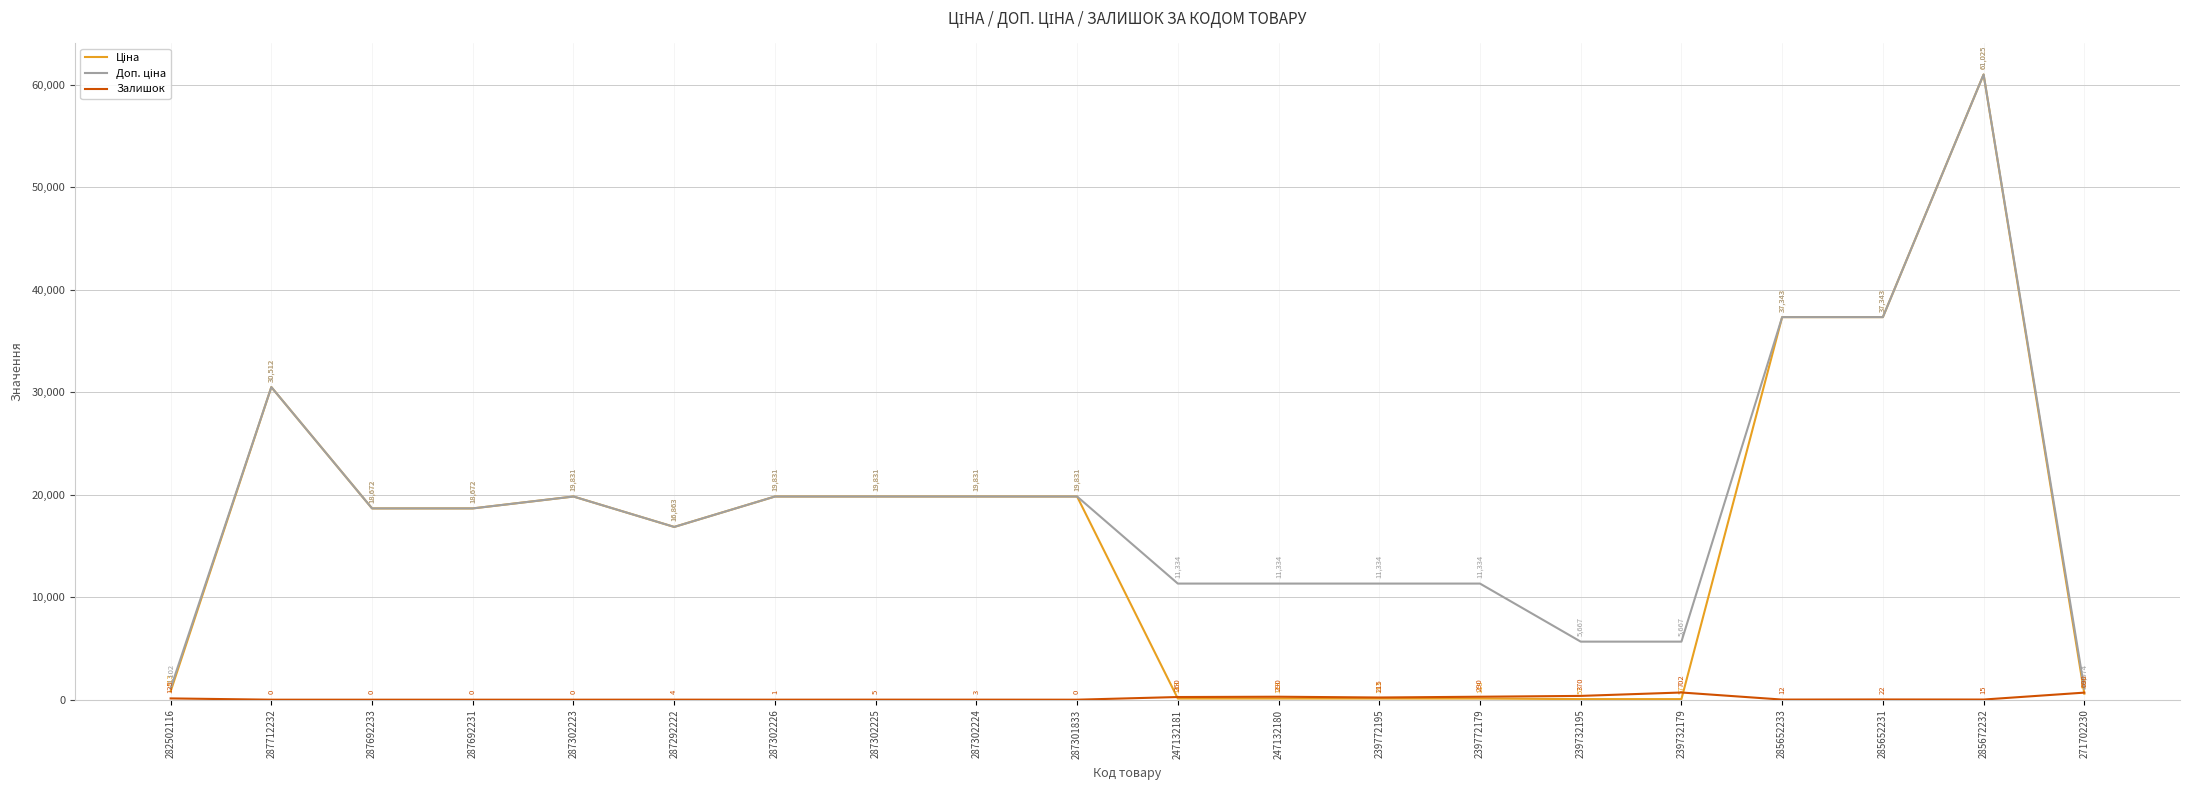

Where does the Залишок series first go above 15?

282502116